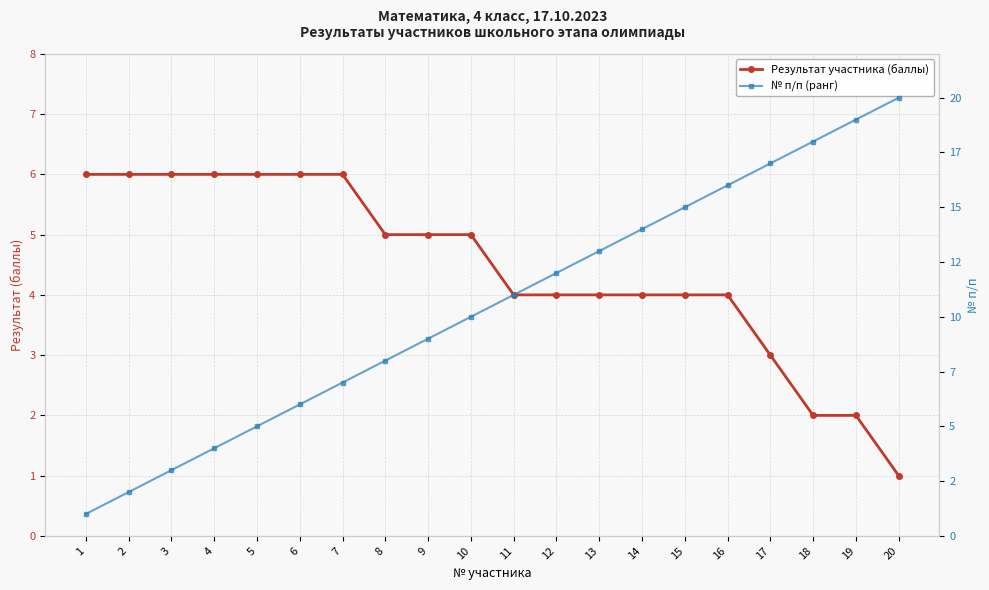

How many values in the Результат участника (баллы) series exceed 5?

7